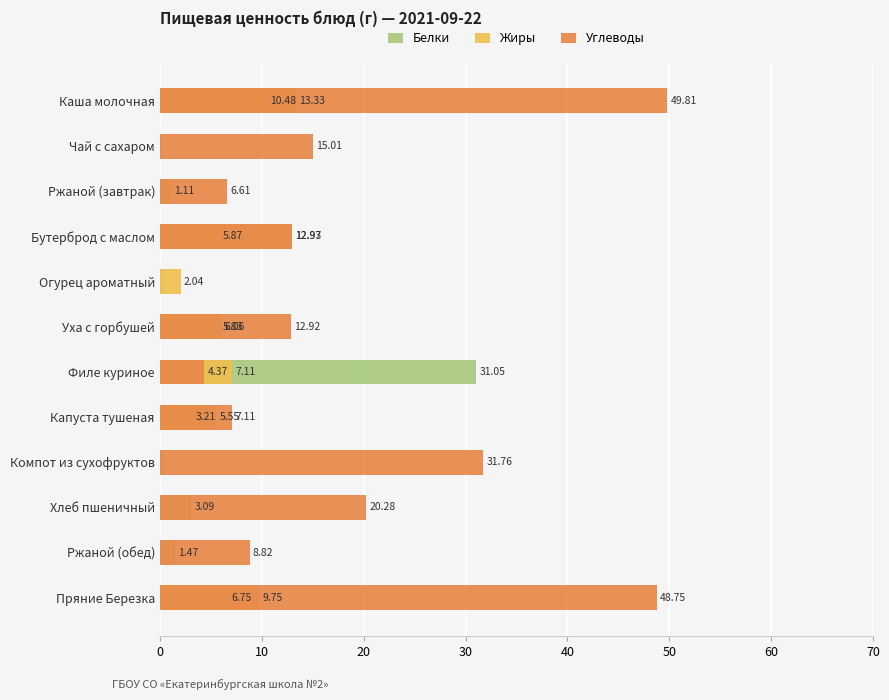

What is the sum of all Жиры values?

57.4